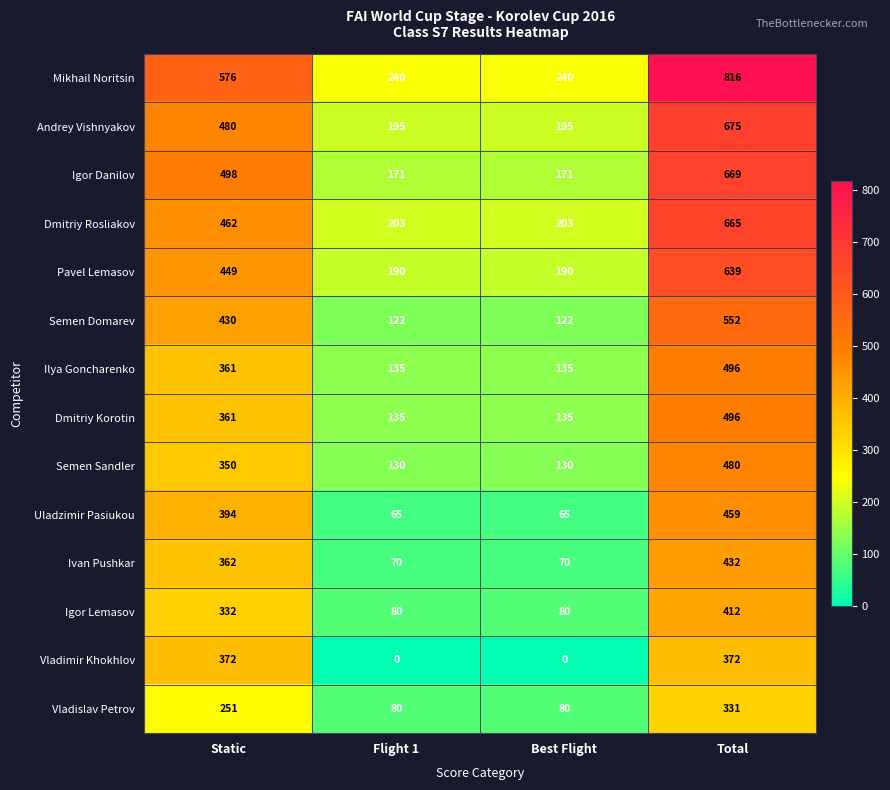

What is the greatest value displayed?

816